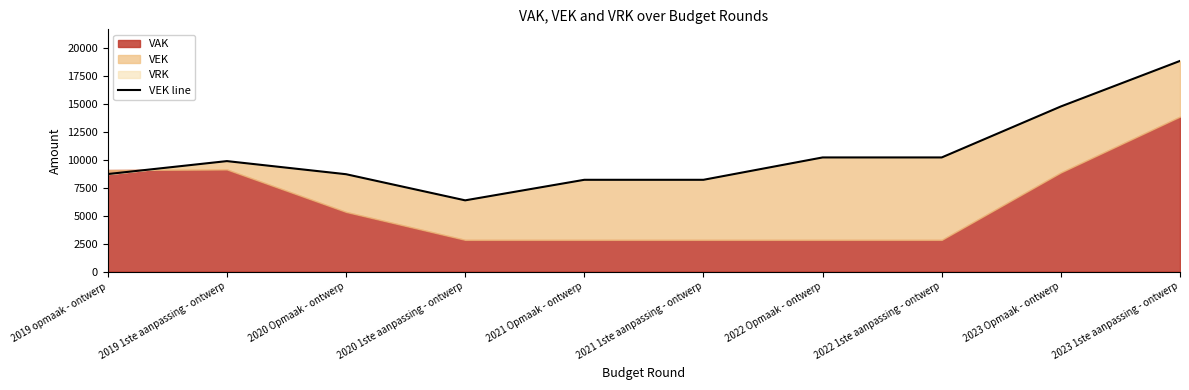

What is the change in value from 2021 Opmaak - ontwerp to 2022 1ste aanpassing - ontwerp?

+2001